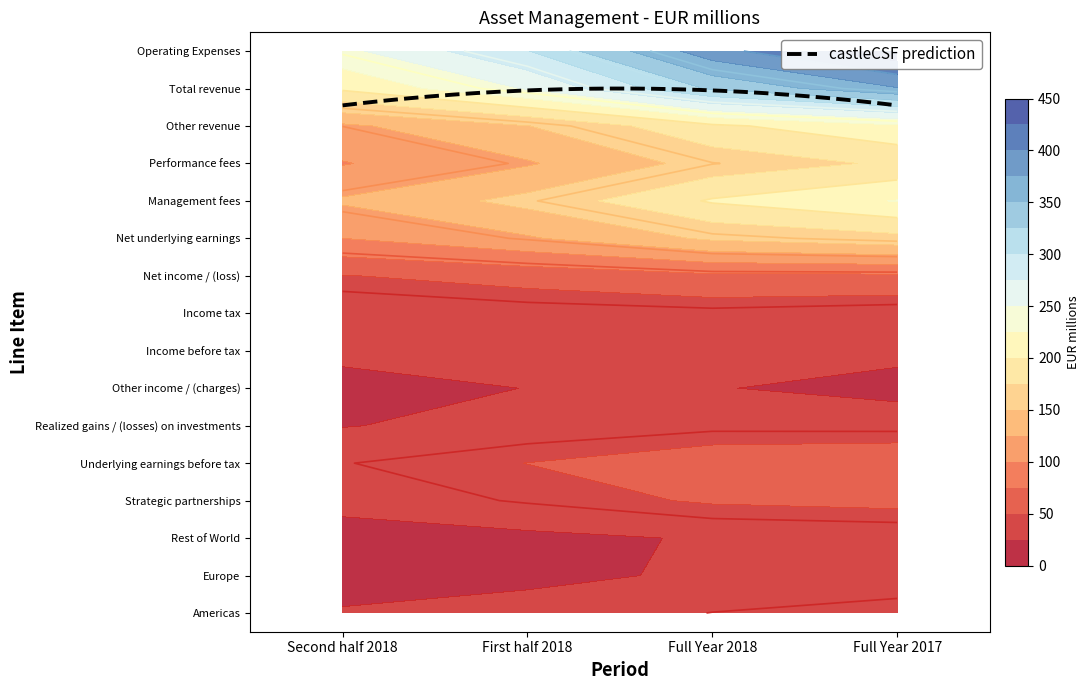

Reading left to right, extract all data points from this chart.

Americas: Second half 2018=34.7	First half 2018=27.1	Full Year 2018=61.8	Full Year 2017=58.9
Europe: Second half 2018=15.0	First half 2018=15.8	Full Year 2018=30.9	Full Year 2017=31.0
Rest of World: Second half 2018=-5.7	First half 2018=-4.3	Full Year 2018=-9.9	Full Year 2017=-7.5
Strategic partnerships: Second half 2018=24.8	First half 2018=43.9	Full Year 2018=68.7	Full Year 2017=53.3
Underlying earnings before tax: Second half 2018=68.8	First half 2018=82.6	Full Year 2018=151.4	Full Year 2017=135.7
Realized gains / (losses) on investments: Second half 2018=0.3	First half 2018=1.6	Full Year 2018=2.0	Full Year 2017=3.3
Other income / (charges): Second half 2018=-3.1	First half 2018=-1.5	Full Year 2018=-4.6	Full Year 2017=-48.6
Income before tax: Second half 2018=66.1	First half 2018=82.7	Full Year 2018=148.8	Full Year 2017=90.4
Income tax: Second half 2018=-16.4	First half 2018=-27.3	Full Year 2018=-43.6	Full Year 2017=-42.4
Net income / (loss): Second half 2018=49.7	First half 2018=55.4	Full Year 2018=105.1	Full Year 2017=48.1
Net underlying earnings: Second half 2018=52.1	First half 2018=60.7	Full Year 2018=112.8	Full Year 2017=94.1
Management fees: Second half 2018=247.1	First half 2018=244.6	Full Year 2018=491.7	Full Year 2017=472.6
Performance fees: Second half 2018=7.1	First half 2018=25.8	Full Year 2018=32.9	Full Year 2017=35.6
Other revenue: Second half 2018=32.0	First half 2018=32.7	Full Year 2018=64.6	Full Year 2017=67.5
Total revenue: Second half 2018=286.2	First half 2018=303.0	Full Year 2018=589.2	Full Year 2017=575.7
Operating Expenses: Second half 2018=219.6	First half 2018=219.3	Full Year 2018=438.8	Full Year 2017=443.7